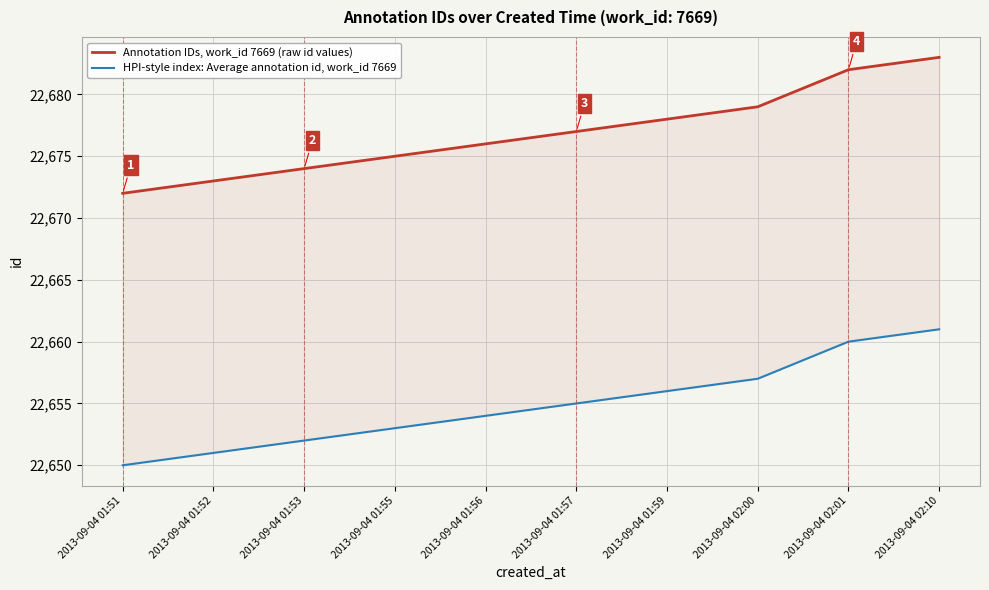

Is the value of HPI-style index: Average annotation id, work_id 7669 at 2013-09-04 01:53 greater than the value of Annotation IDs, work_id 7669 (raw id values) at 2013-09-04 02:00?

No